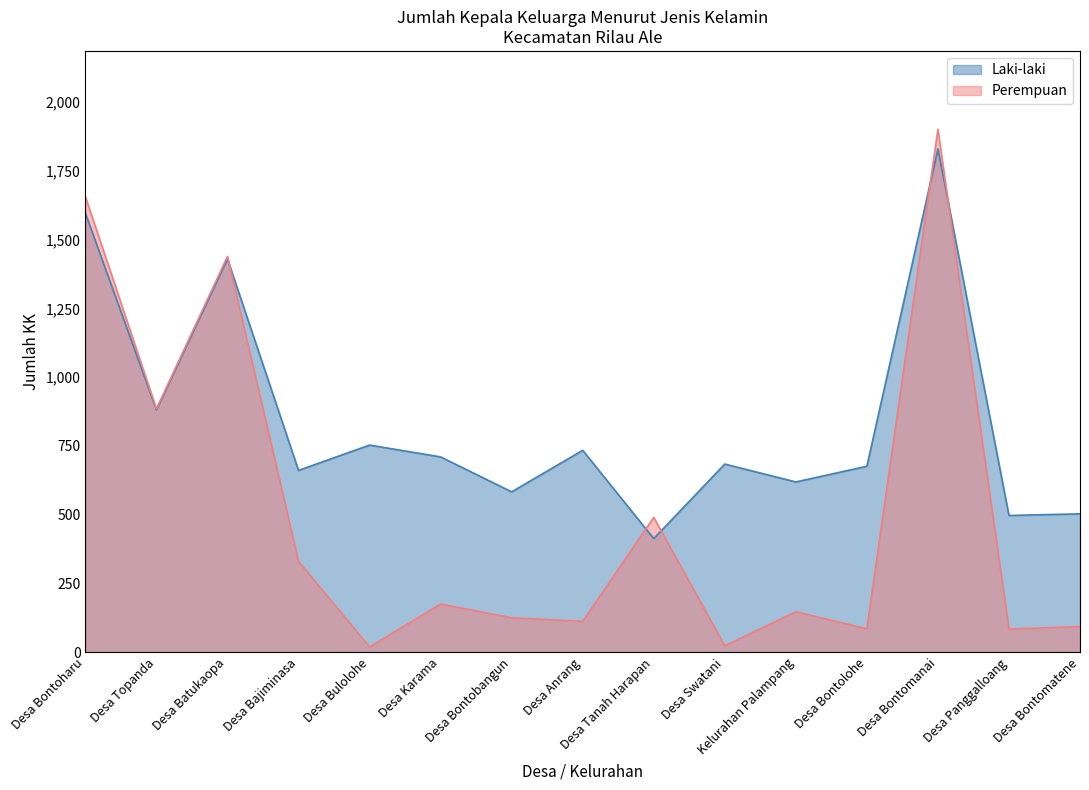

Which series has the largest total across all categories?

Laki-laki